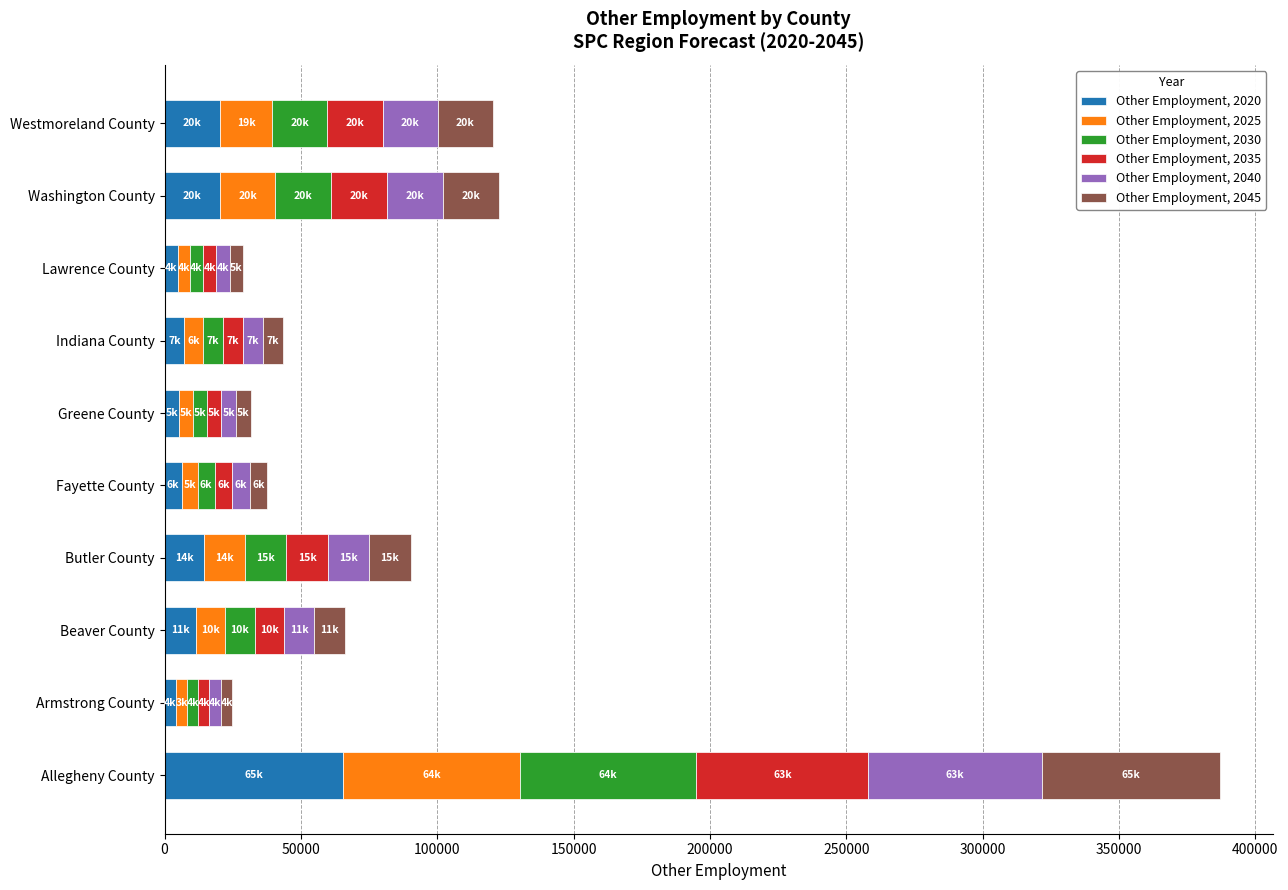

How many distinct data groups are displayed?

6